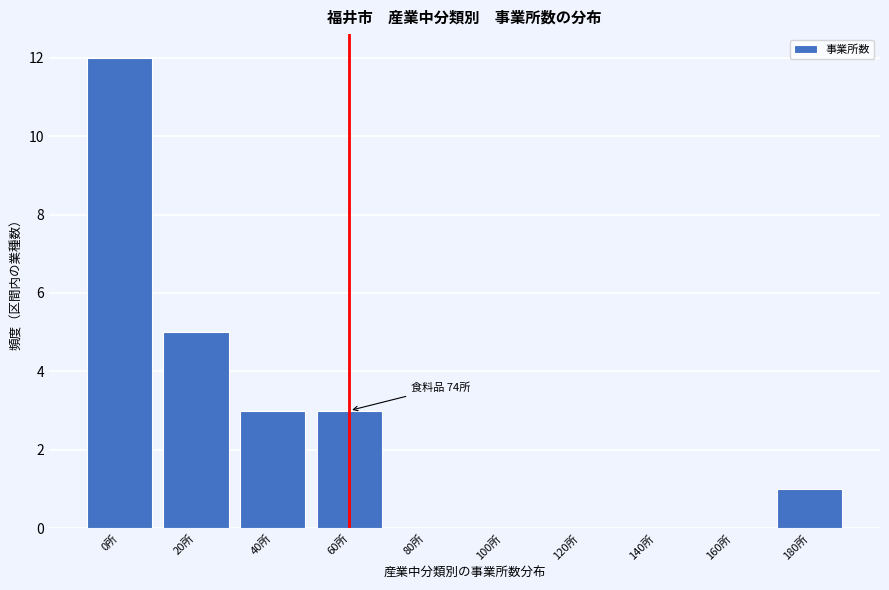

Reading right to left, extract all data points from this chart.

180所=1	160所=0	140所=0	120所=0	100所=0	80所=0	60所=3	40所=3	20所=5	0所=12